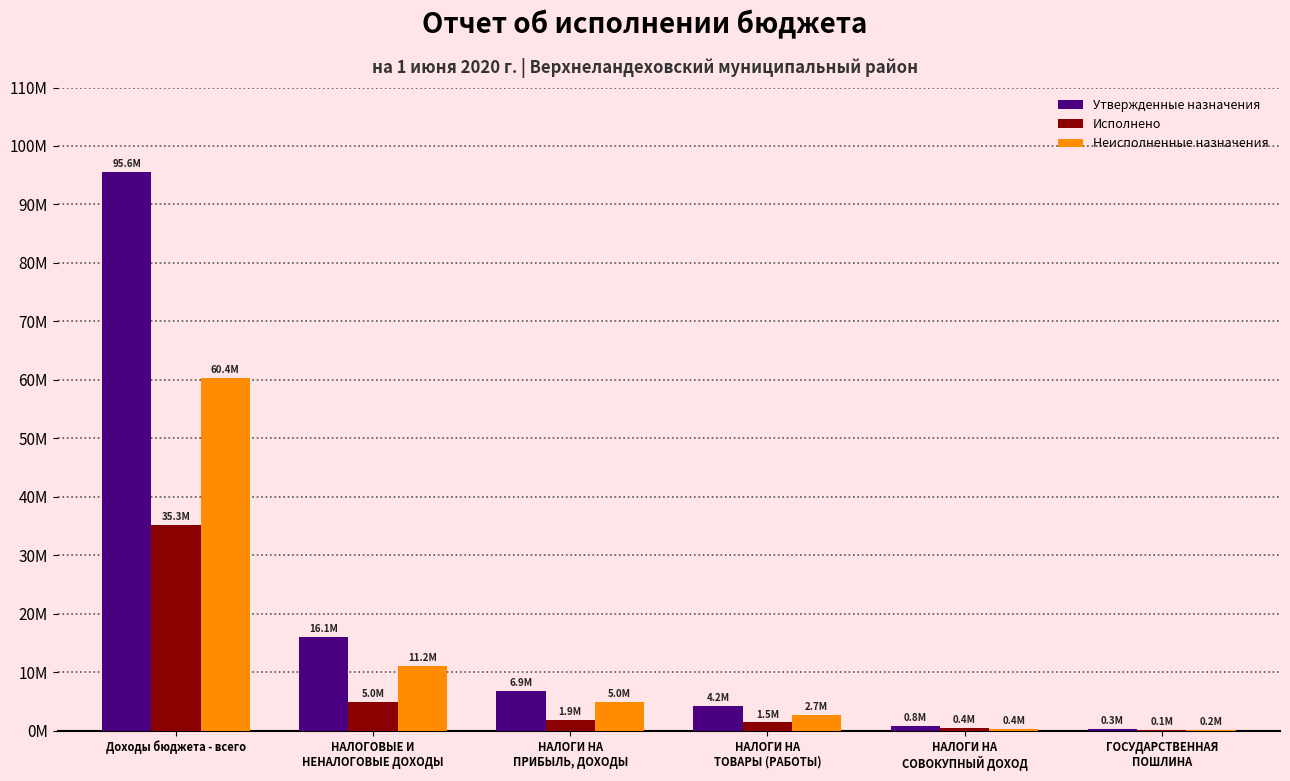

What are all the series names shown in the legend?

Утвержденные назначения, Исполнено, Неисполненные назначения